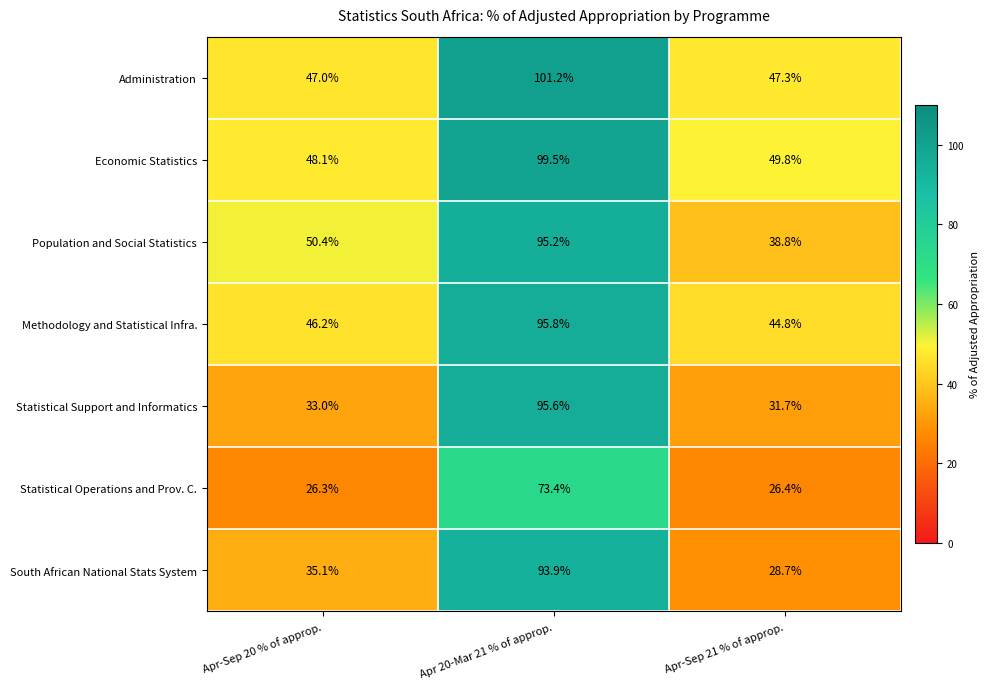

Is it true that Statistical Operations and Prov. C. equals 26.3 at Apr-Sep 20 % of approp.?

True